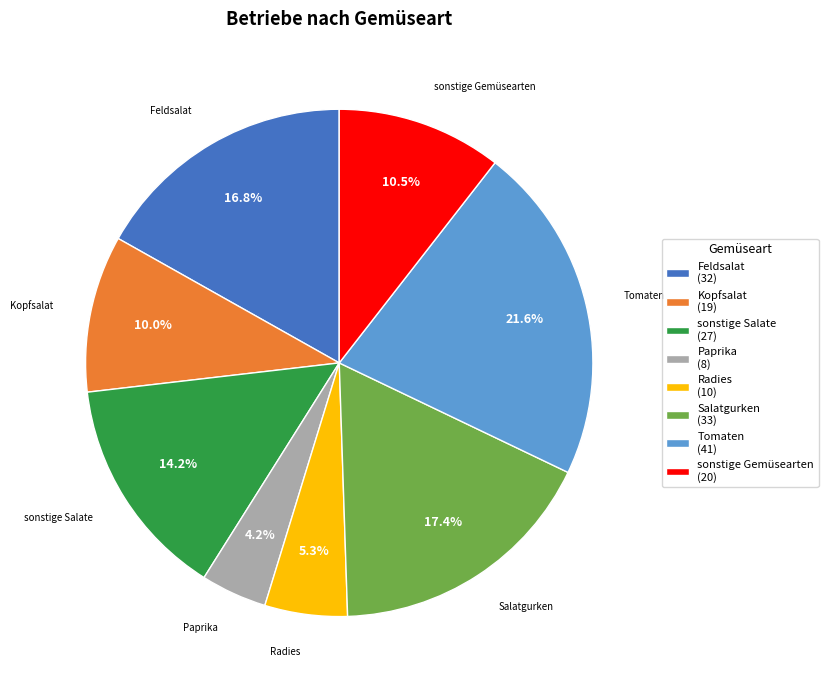

Is there a majority slice in this chart?

No